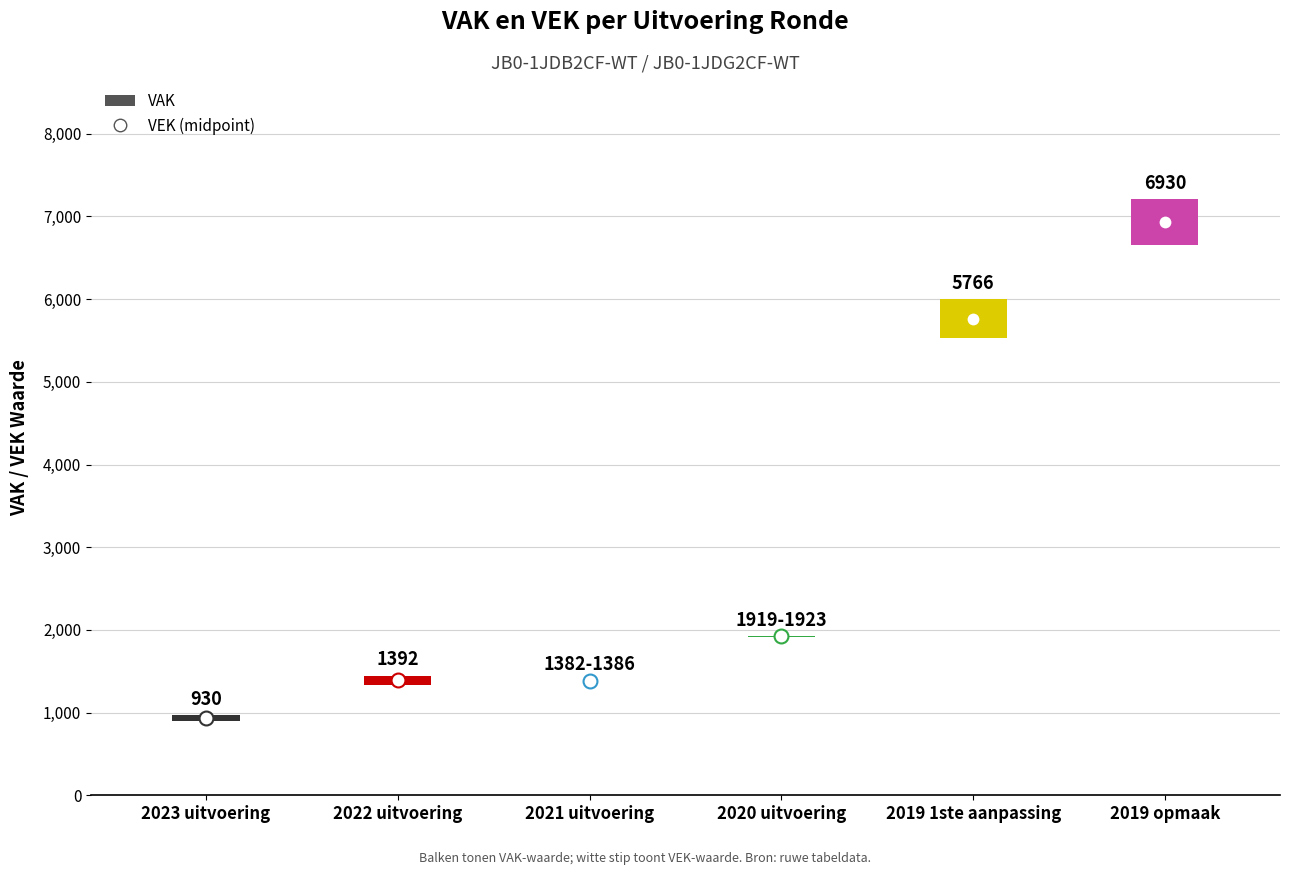

At which label does VAK first exceed 1923?

2019 1ste aanpassing